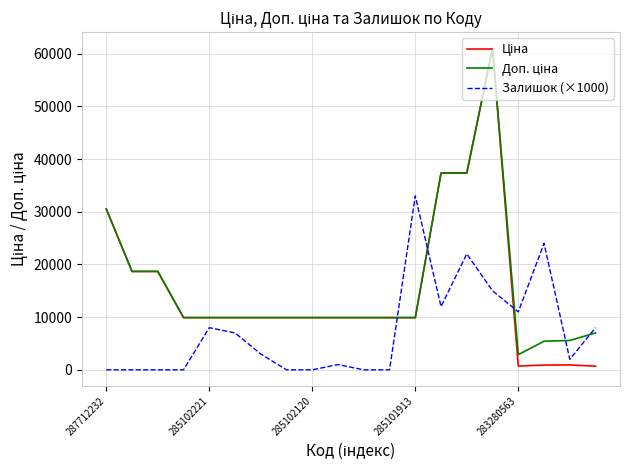

What is the greatest value displayed?

61024.7